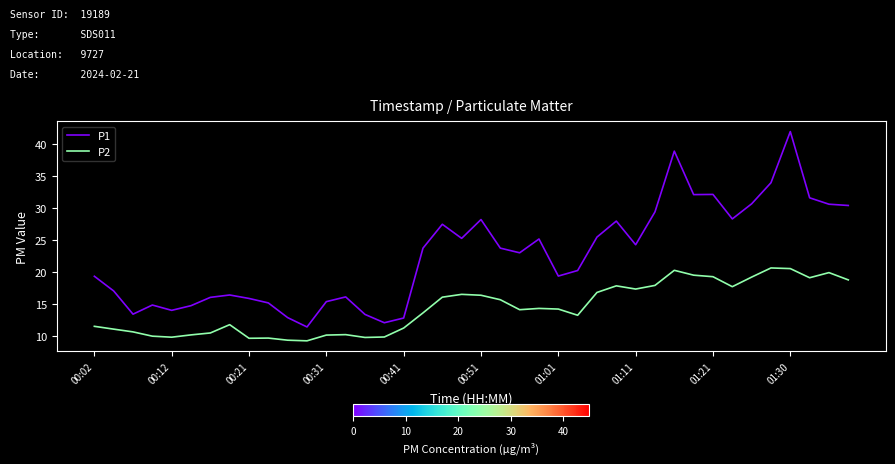

Which series has the largest total across all categories?

P1